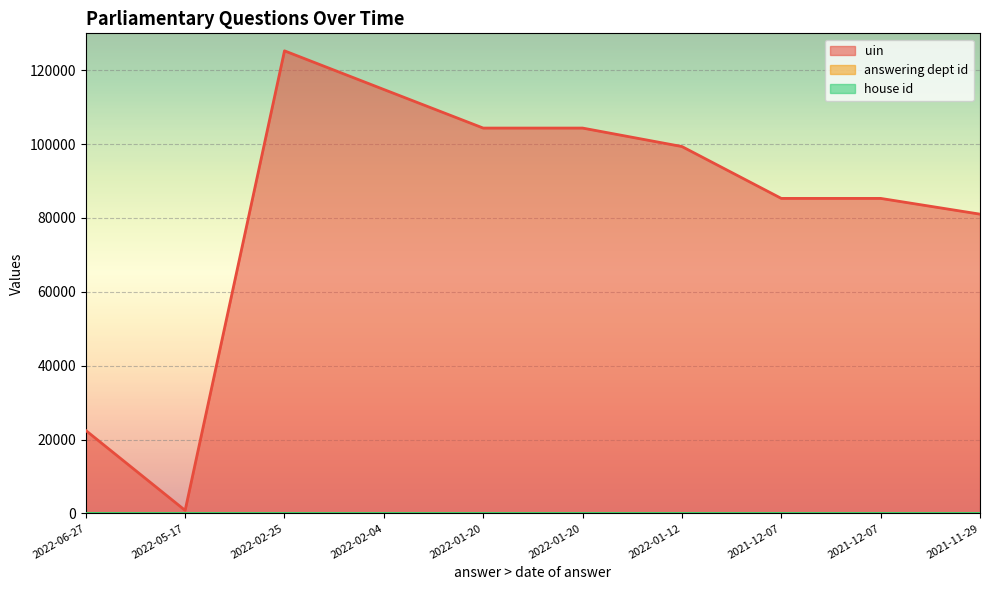

What is the spread (max minus min) of values at 2022-02-04?

114789